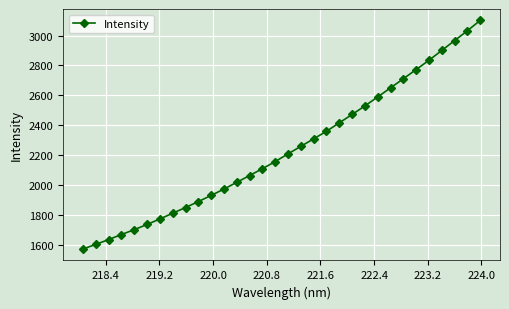

What is the sum of all values?

71590.4